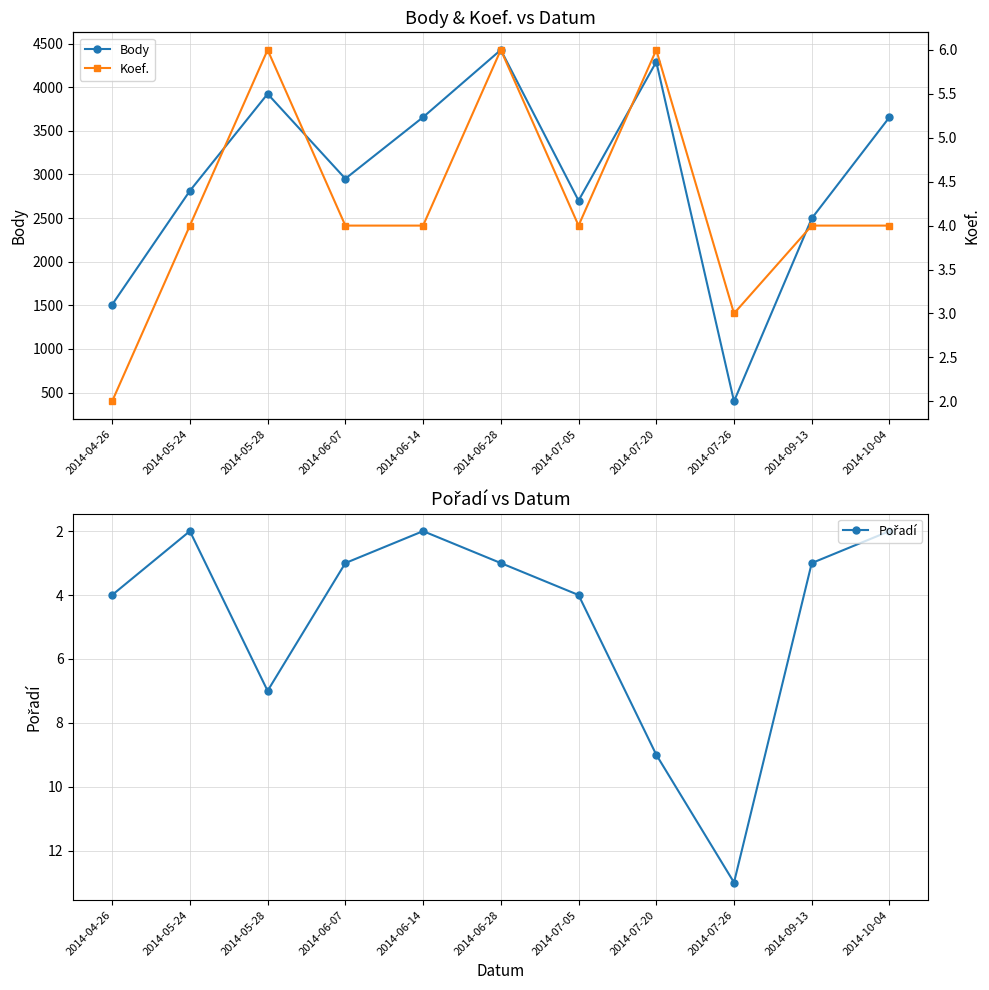

Reading right to left, transcribe all the data shown in this chart.

Body: 2014-10-04=3656	2014-09-13=2496	2014-07-26=400	2014-07-20=4290	2014-07-05=2700	2014-06-28=4427	2014-06-14=3656	2014-06-07=2951	2014-05-28=3923	2014-05-24=2812	2014-04-26=1508
Pořadí: 2014-10-04=2	2014-09-13=3	2014-07-26=13	2014-07-20=9	2014-07-05=4	2014-06-28=3	2014-06-14=2	2014-06-07=3	2014-05-28=7	2014-05-24=2	2014-04-26=4
Koef.: 2014-10-04=4	2014-09-13=4	2014-07-26=3	2014-07-20=6	2014-07-05=4	2014-06-28=6	2014-06-14=4	2014-06-07=4	2014-05-28=6	2014-05-24=4	2014-04-26=2